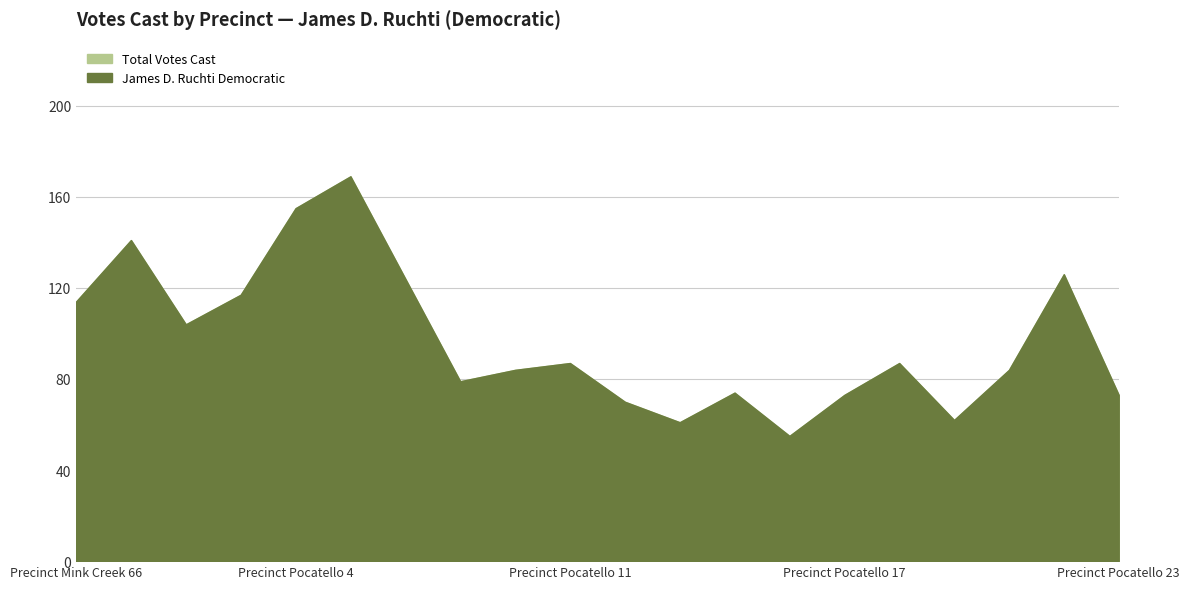

Where is the first local maximum for Total Votes Cast?

Precinct Pocatello 1